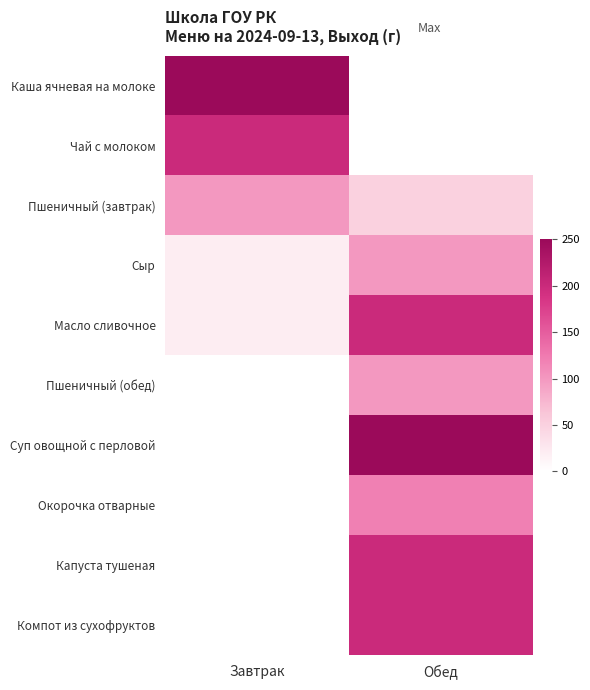

Rank the series by their maximum value, from highest to lowest.

Каша ячневая на молоке, Чай с молоком, Масло сливочное, Пшеничный (обед), Суп овощной с перловой, Окорочка отварные, Капуста тушеная, Компот из сухофруктов, Пшеничный (завтрак), Сыр